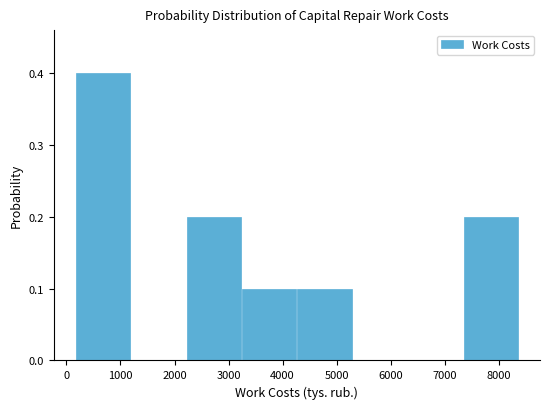

Reading left to right, transcribe this chart: for each bar, give the range it covers on the x-axis and its height. Neither the bar edges nor the heights are printed on the chart, so give them approximately, as read against the axes.

200 to 1200: 0.4
1200 to 2200: 0
2200 to 3200: 0.2
3200 to 4300: 0.1
4300 to 5300: 0.1
5300 to 6300: 0
6300 to 7300: 0
7300 to 8400: 0.2